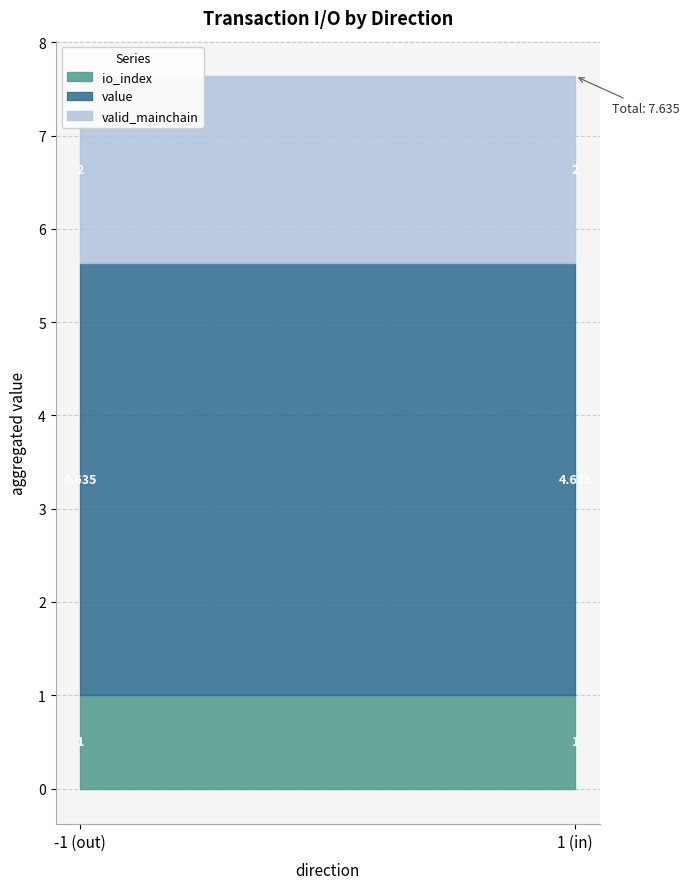

At how many categories does at least one series exceed 3?

2